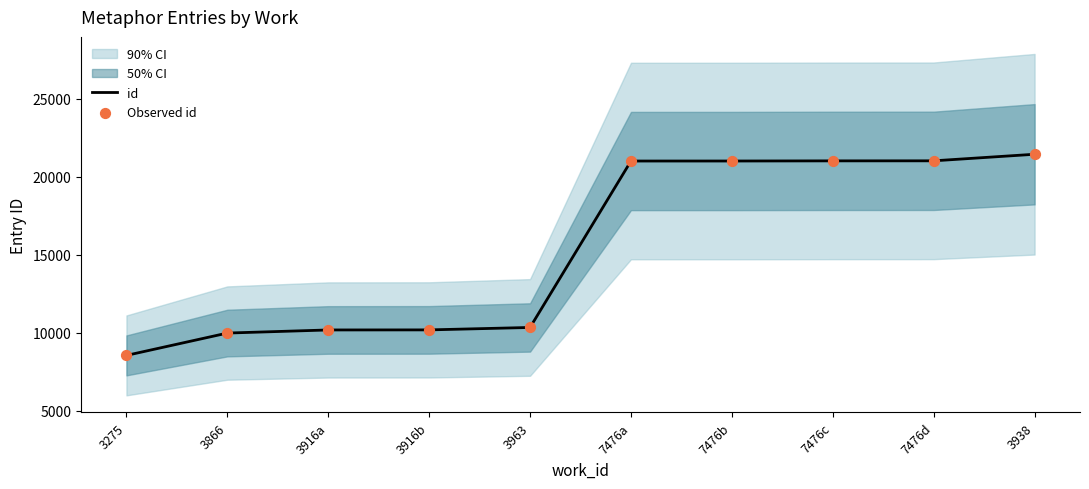

Is it true that id equals 33898 at 7476d?

False